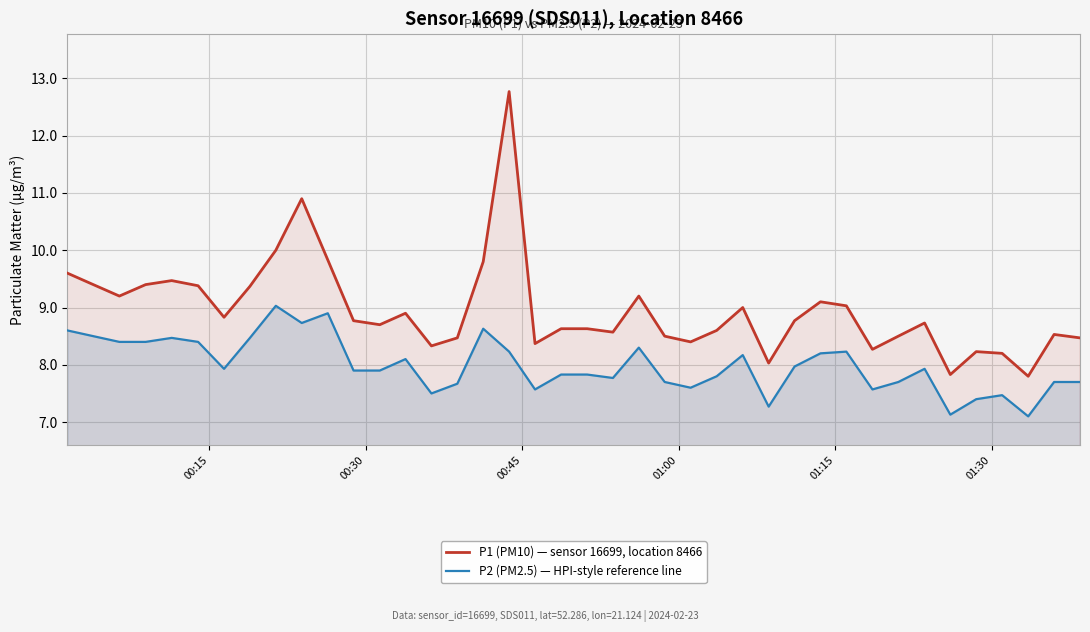

Which series has the largest total across all categories?

P1 (PM10) — sensor 16699, location 8466